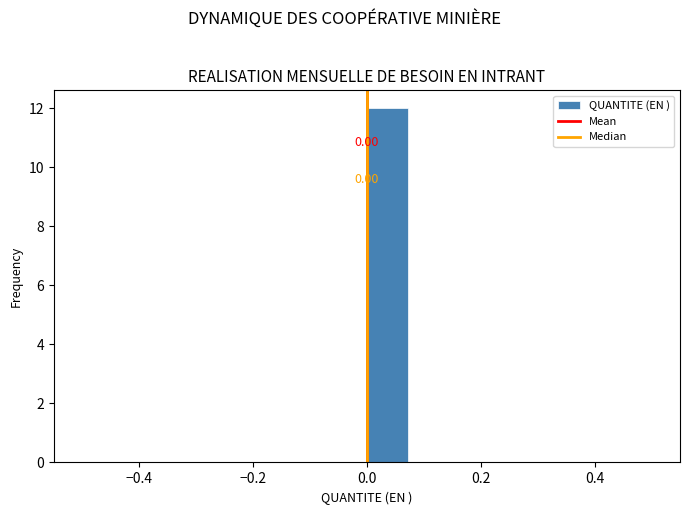

Read against the x-axis, roughly where is the centre of the tallest bar?

0.04